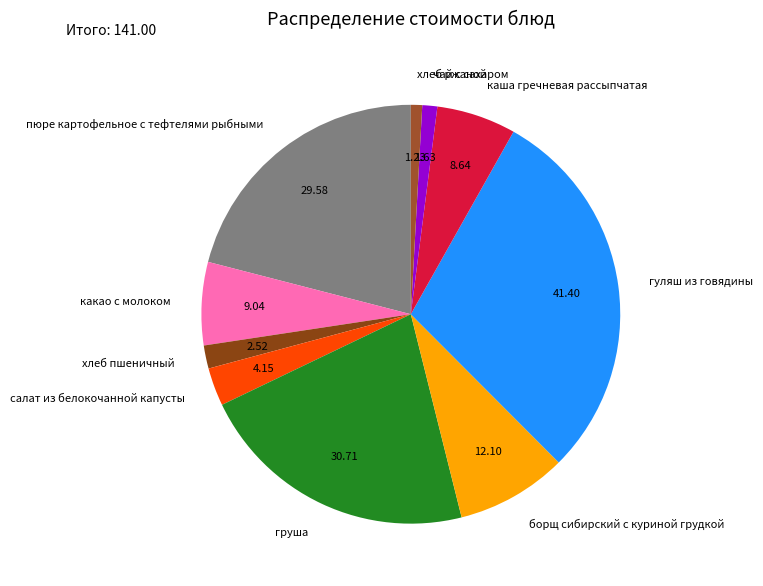

What is the largest slice in the pie chart?

гуляш из говядины